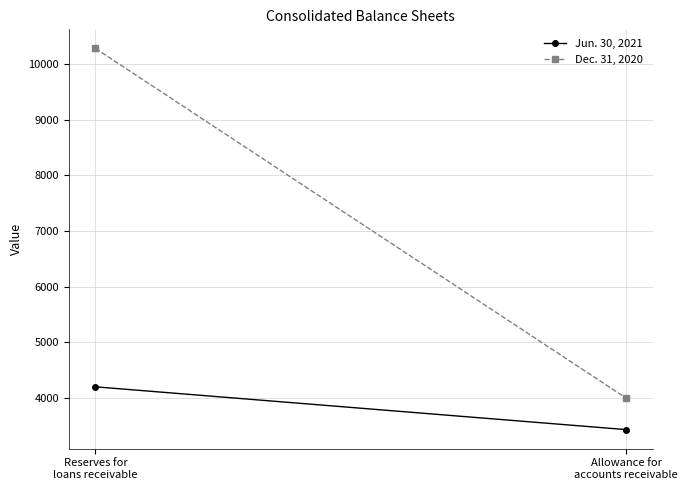

What is the highest value of the Jun. 30, 2021 series?

4198